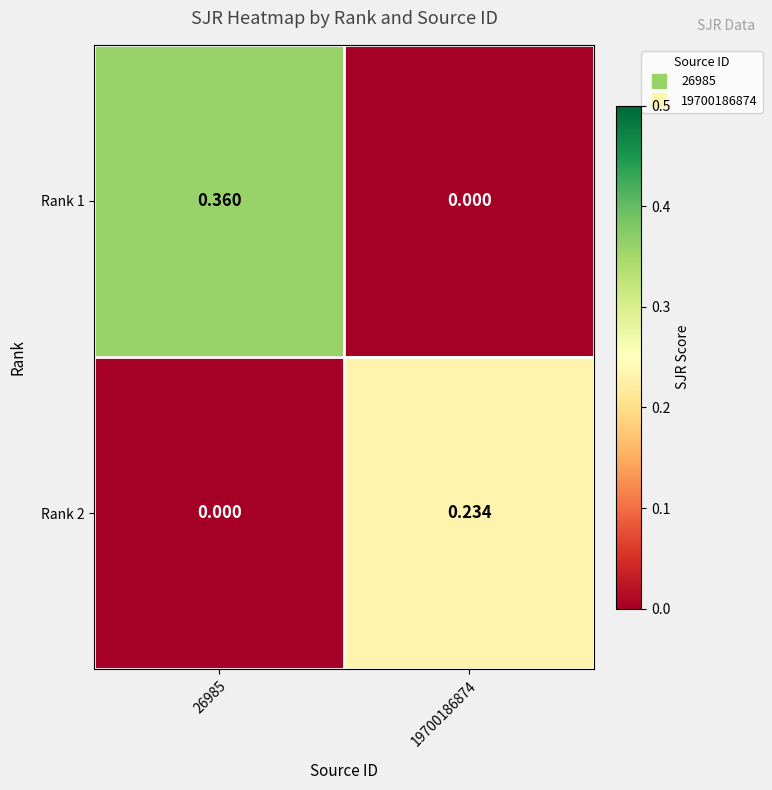

Is the value of Rank 2 at 19700186874 greater than the value of Rank 1 at 19700186874?

Yes